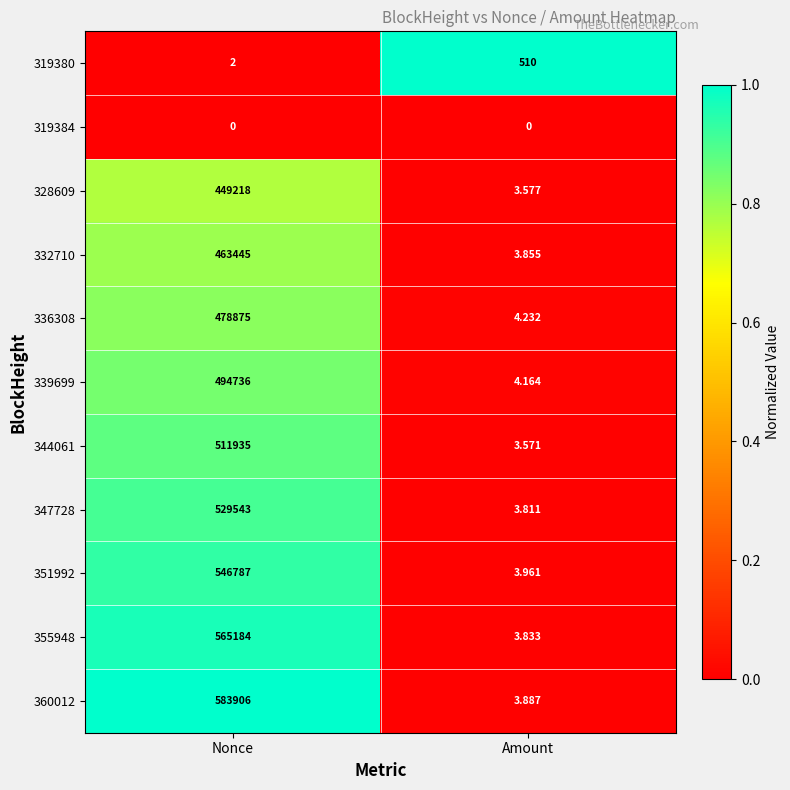

Rank the categories by 319380 value from lowest to highest.

Nonce, Amount